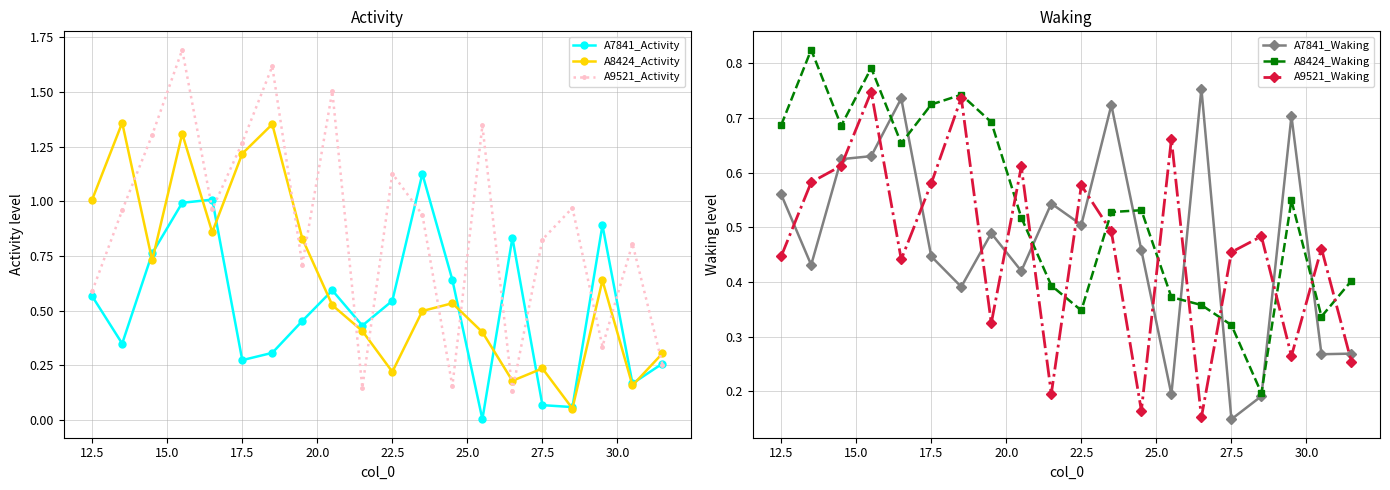

True or false: A8424_Activity has more than 1 interior local peaks.

True